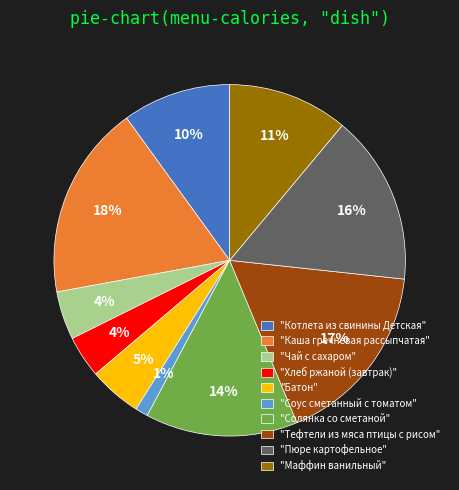

Which has a higher value, "Тефтели из мяса птицы с рисом" or "Солянка со сметаной"?

"Тефтели из мяса птицы с рисом"